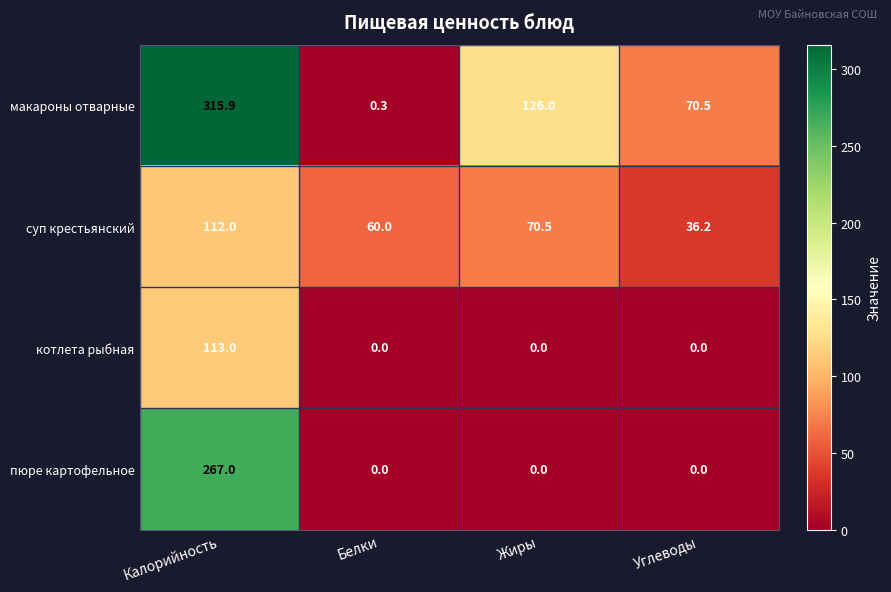

At how many categories does at least one series exceed 252?

1